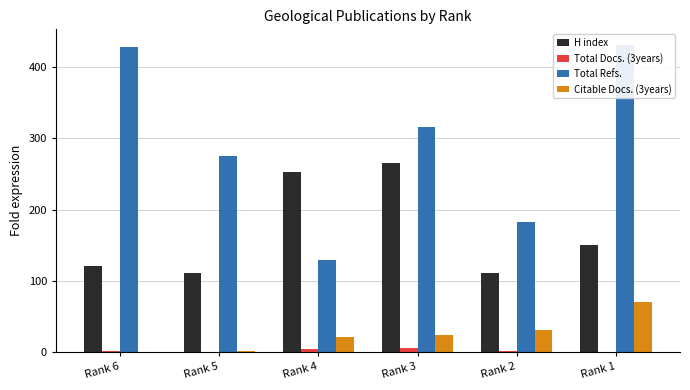

Which has a higher value, Rank 1 or Rank 6?

Rank 1